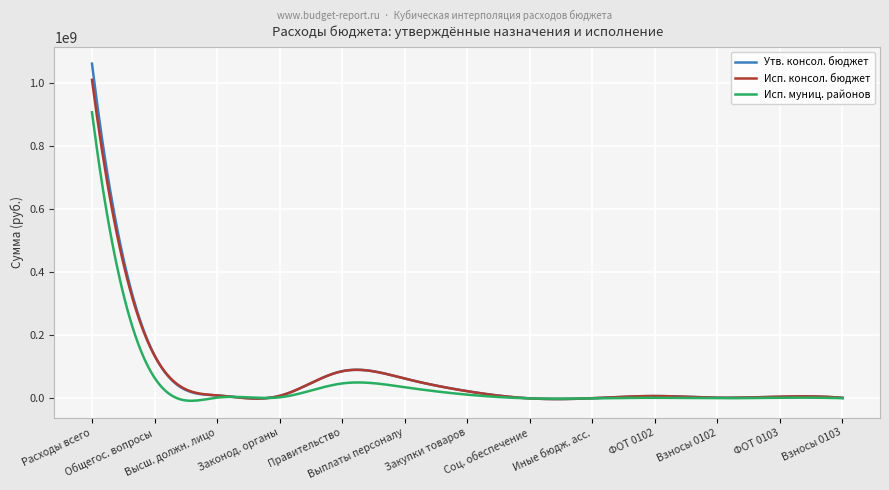

Rank the series by their maximum value, from highest to lowest.

Утв. консол. бюджет, Исп. консол. бюджет, Исп. муниц. районов